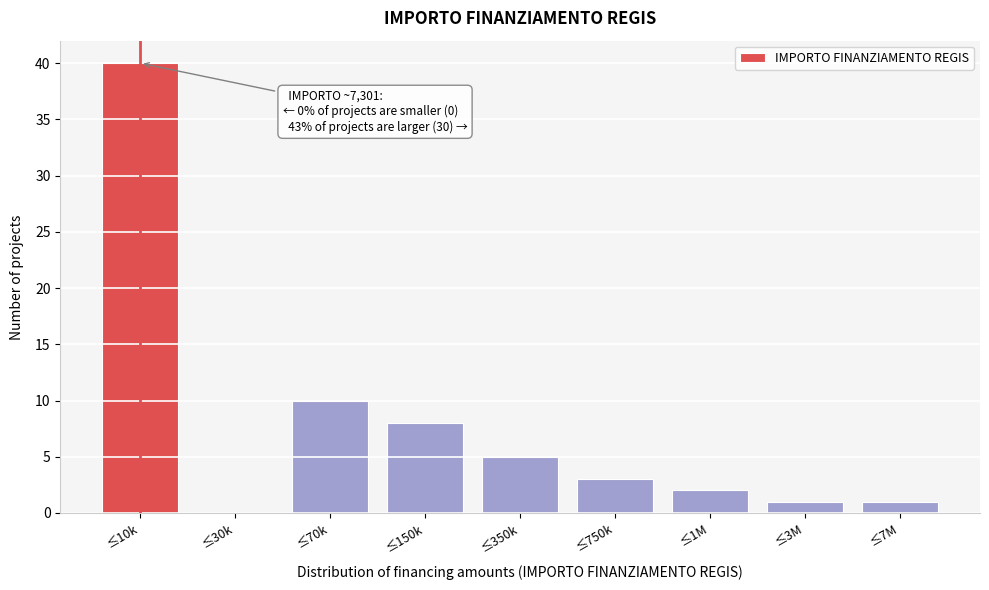

Reading right to left, extract all data points from this chart.

≤7M=1	≤3M=1	≤1M=2	≤750k=3	≤350k=5	≤150k=8	≤70k=10	≤30k=0	≤10k=40